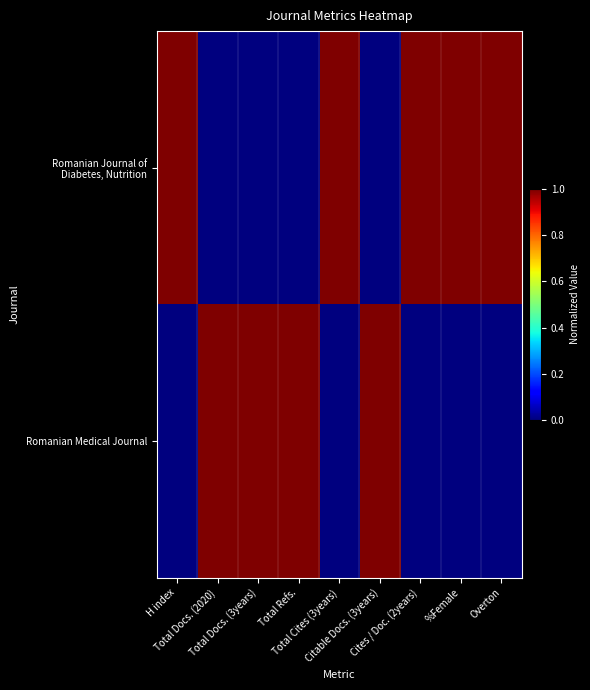

Which category has the highest value across all series?

H index